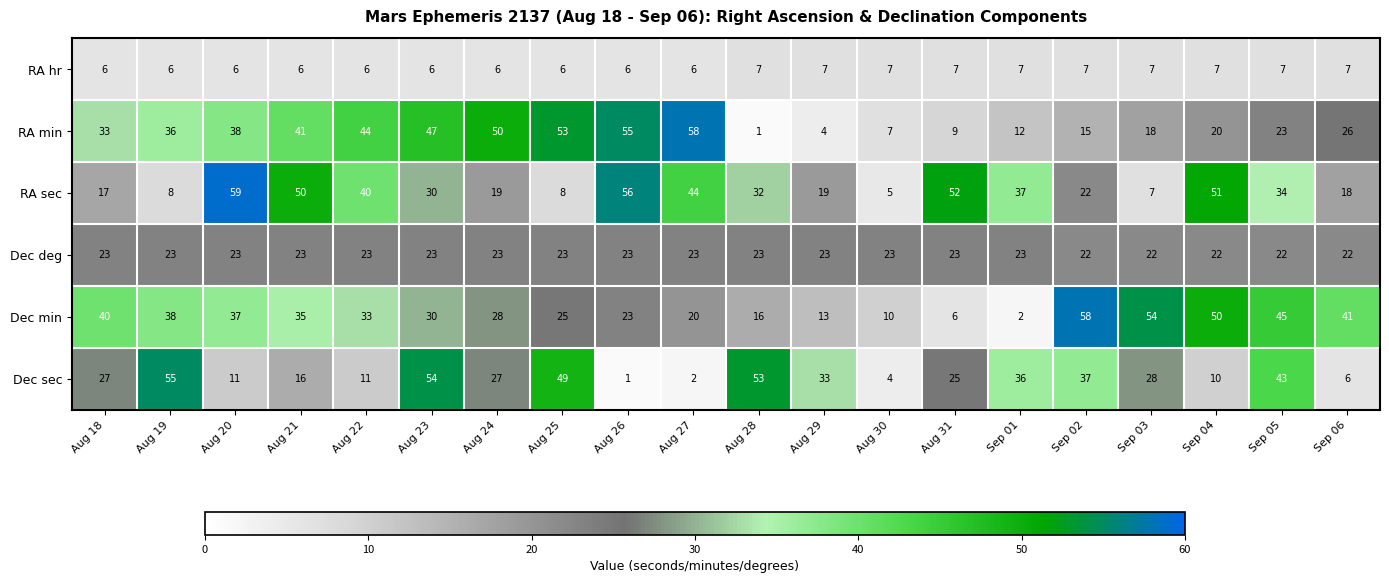

What is the smallest value displayed?

1